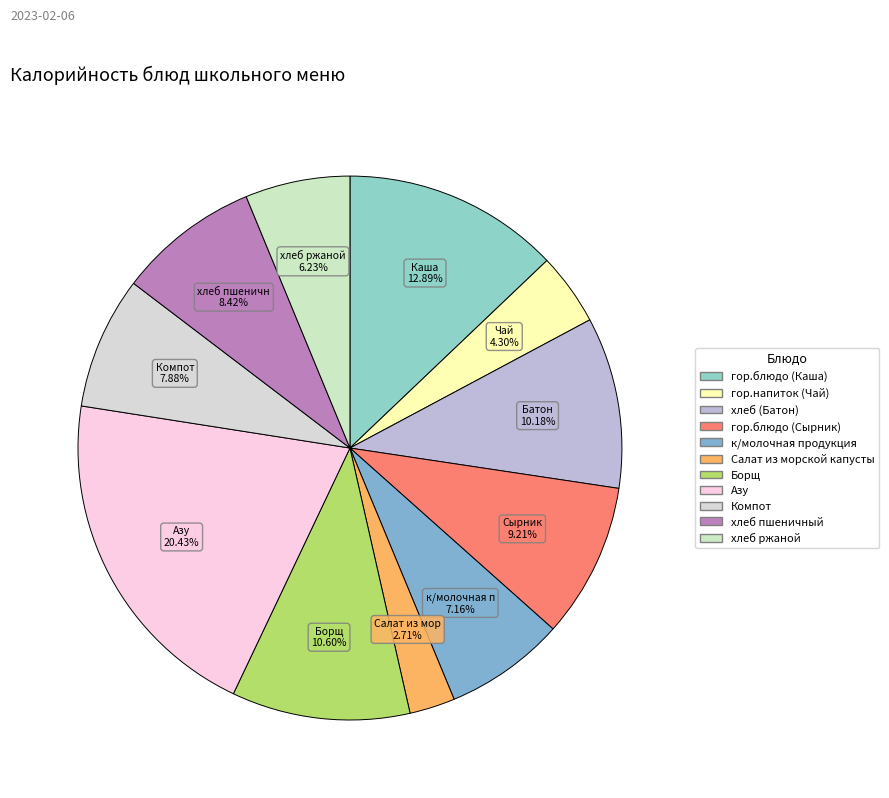

Do Борщ and хлеб ржаной together represent more than half of the pie?

No